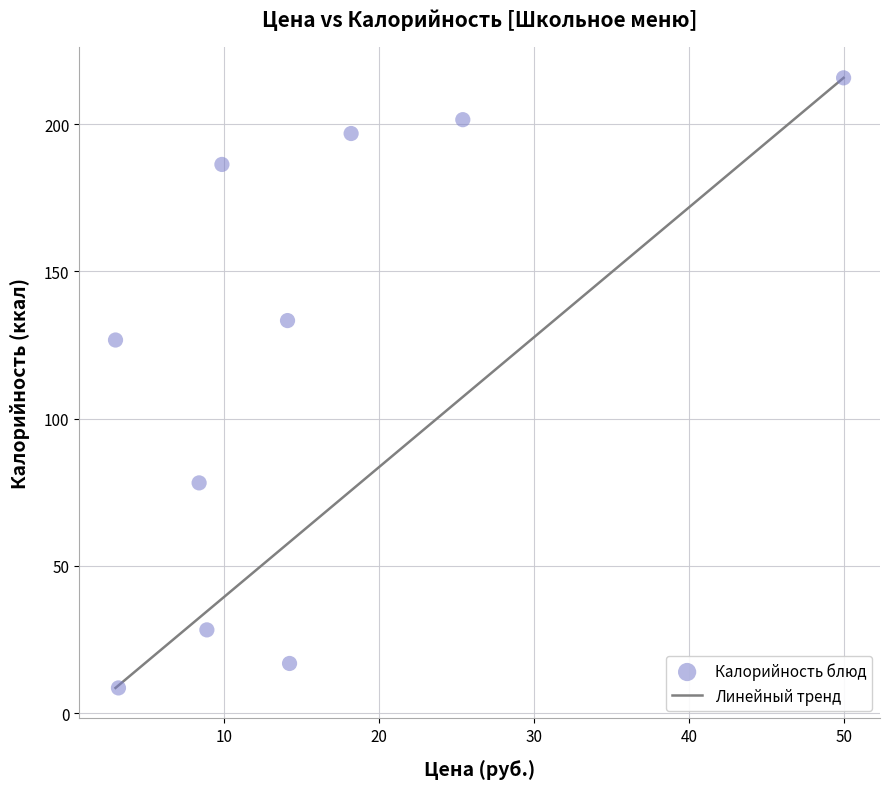

What is the range of Y values (max minus min)?

207.1